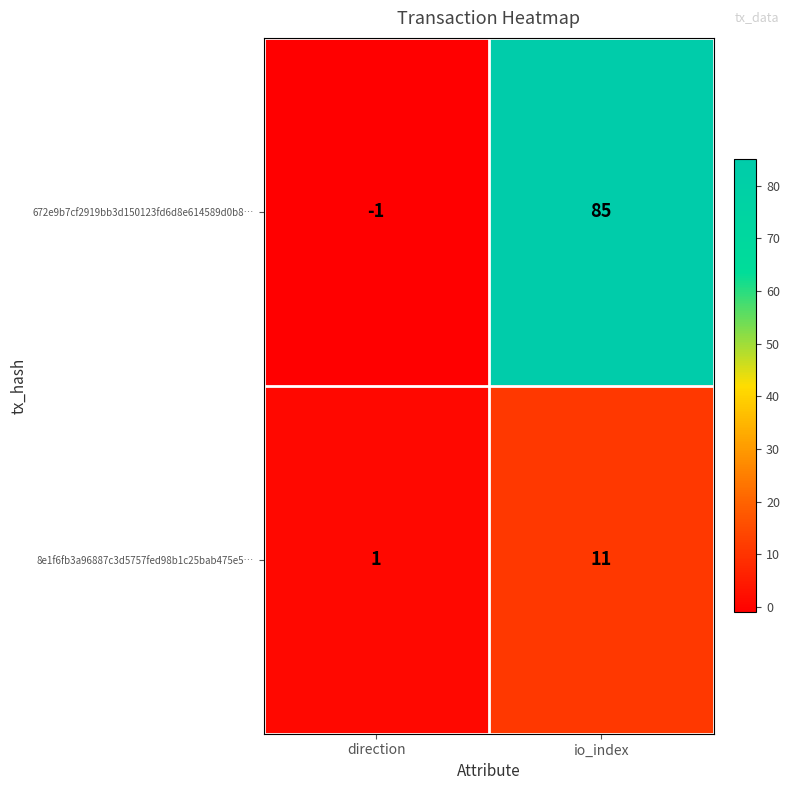

What is the difference between the maximum and minimum values in the 8e1f6fb3a96887c3d5757fed98b1c25bab475e5… series?

10